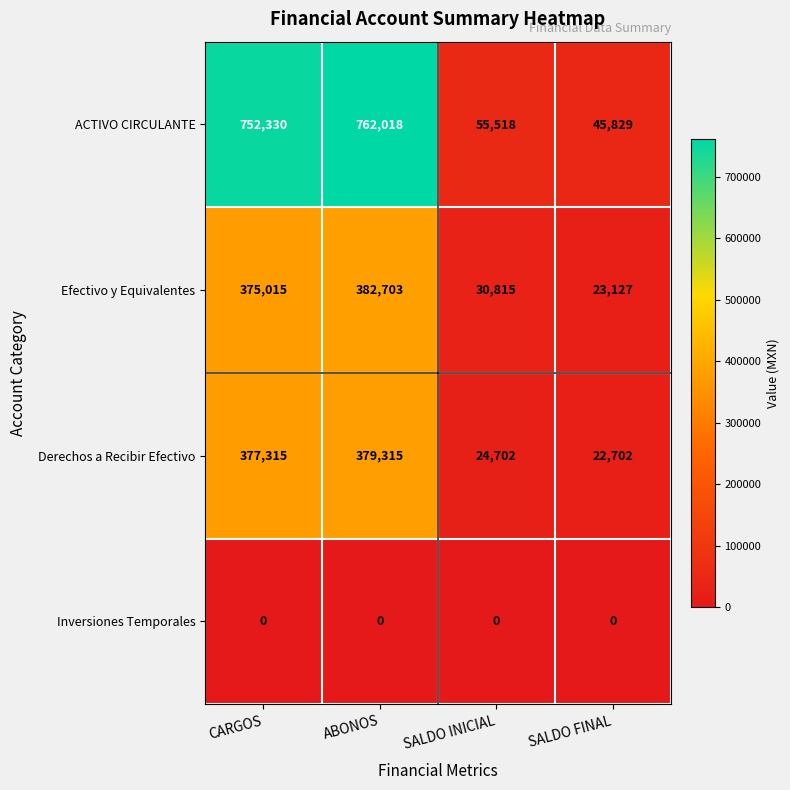

How many categories are shown in the chart?

4